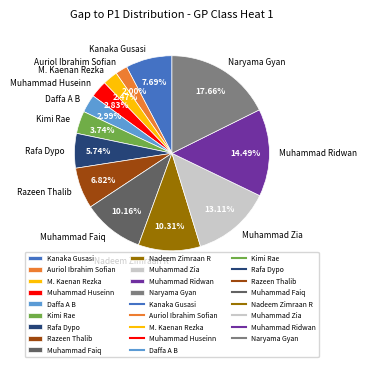

To the nearest percent, what is the difference between the Rafa Dypo and Muhammad Ridwan slice percentages?

9%